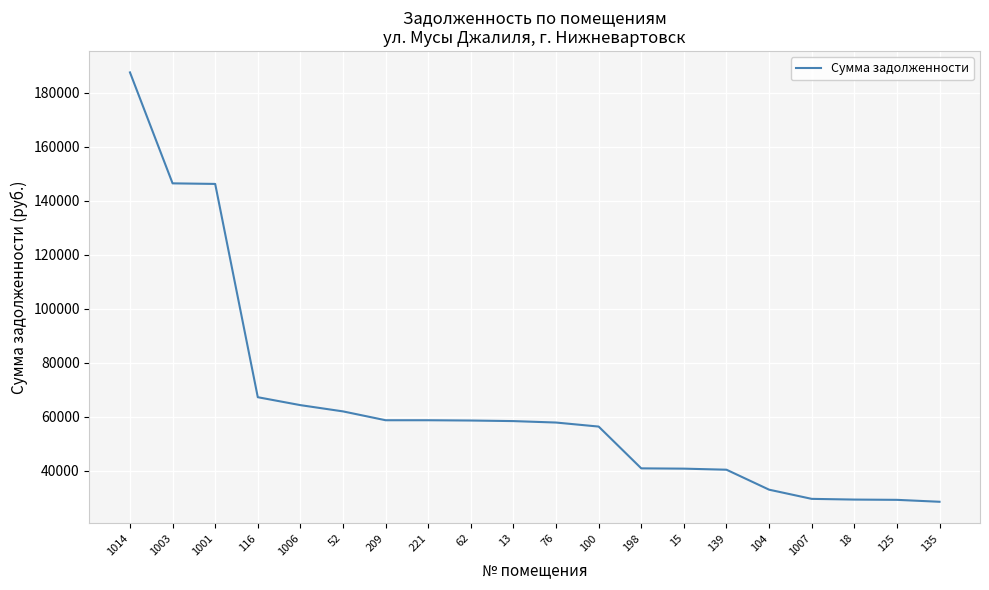

What is the sum of the values at 209 and 135?

87395.3